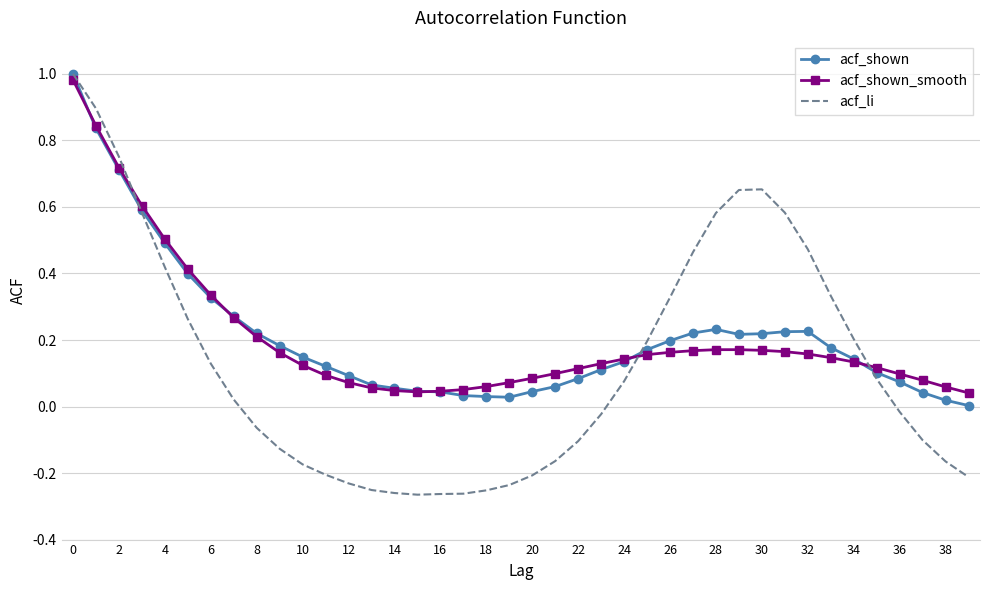

Which series has the largest range (max minus min)?

acf_li